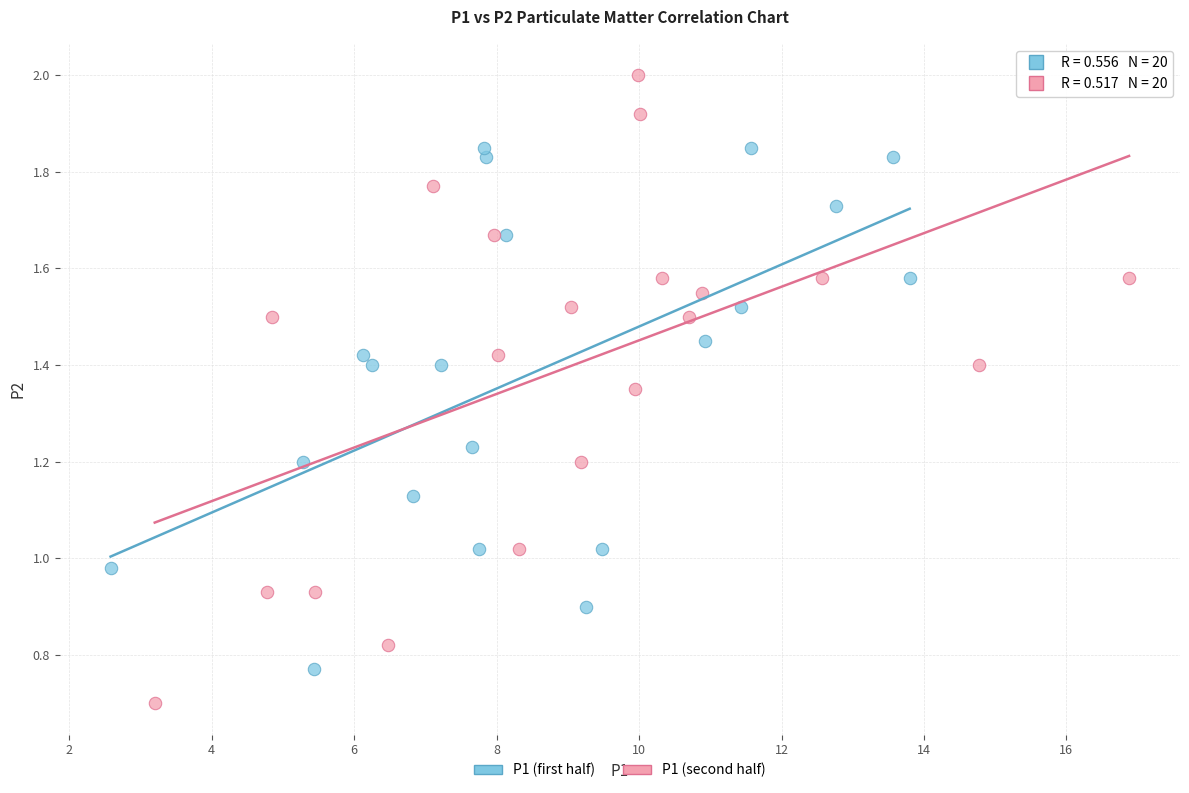

Which series contains the lowest Y value?

P1 (second half)